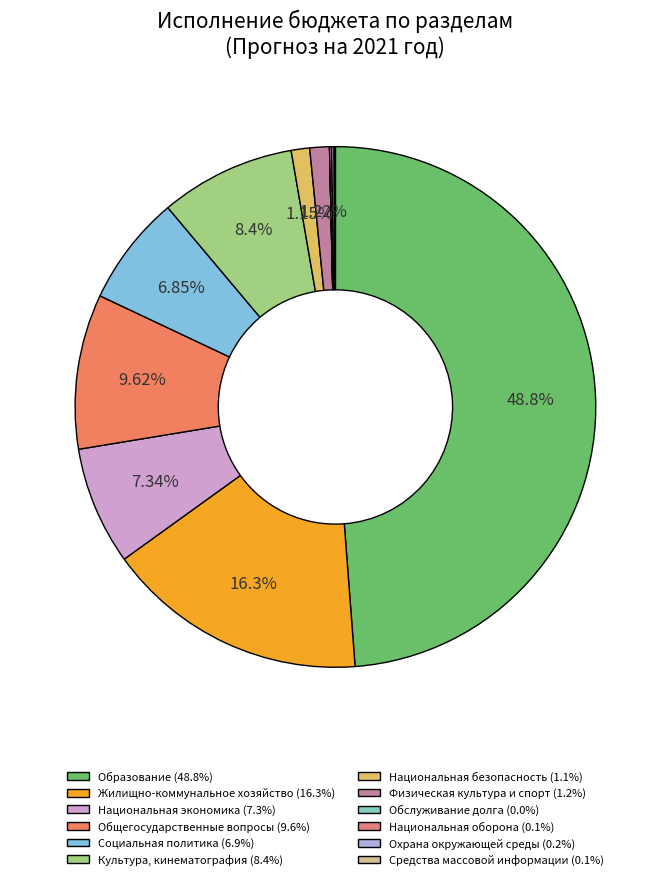

What is the largest slice in the pie chart?

Образование